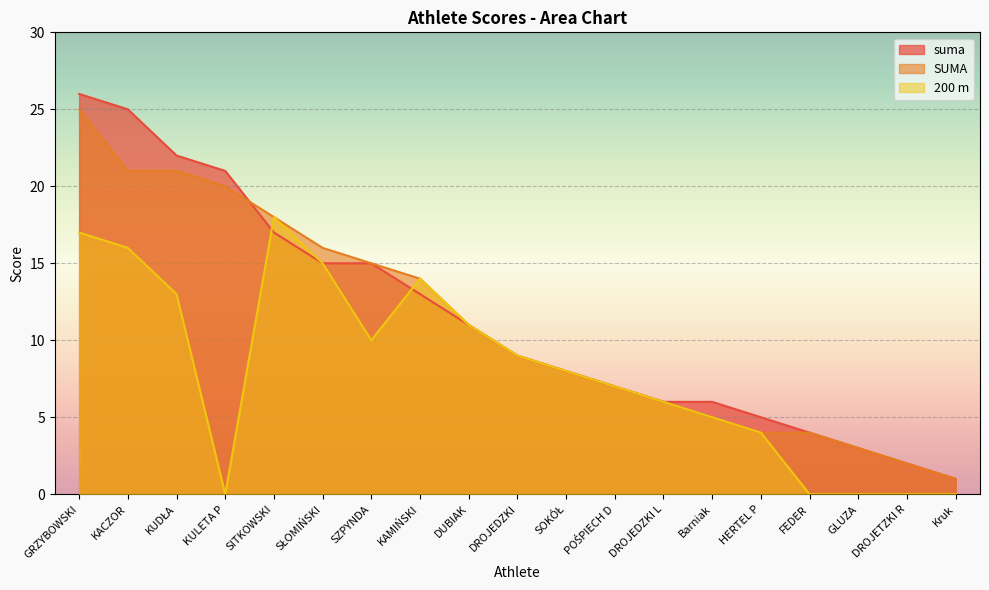

Read the suma value at DROJEDZKI L, to the nearest 10.

10